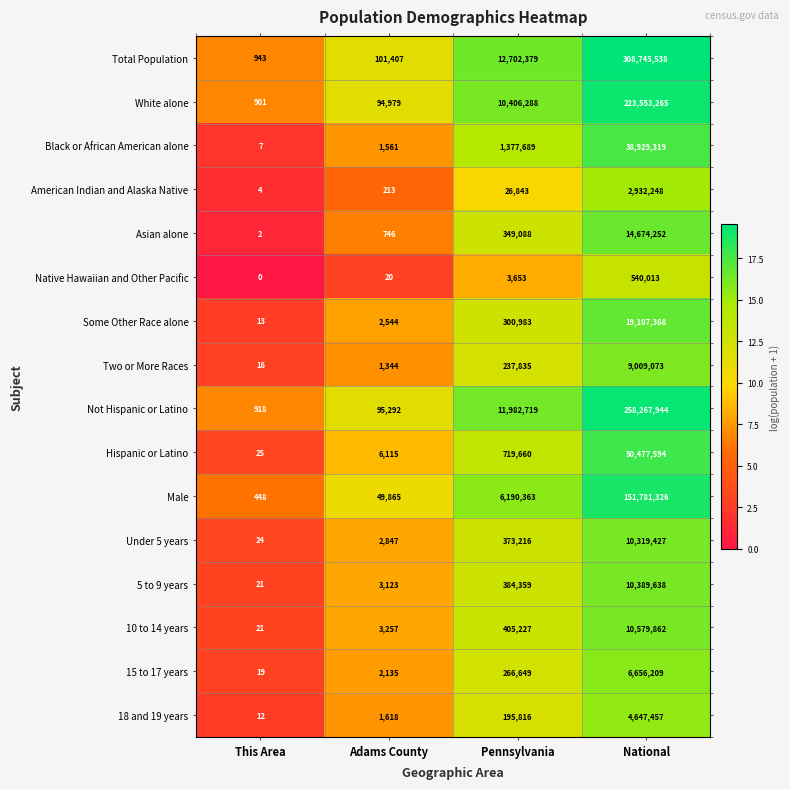

What is the spread (max minus min) of values at This Area?

943